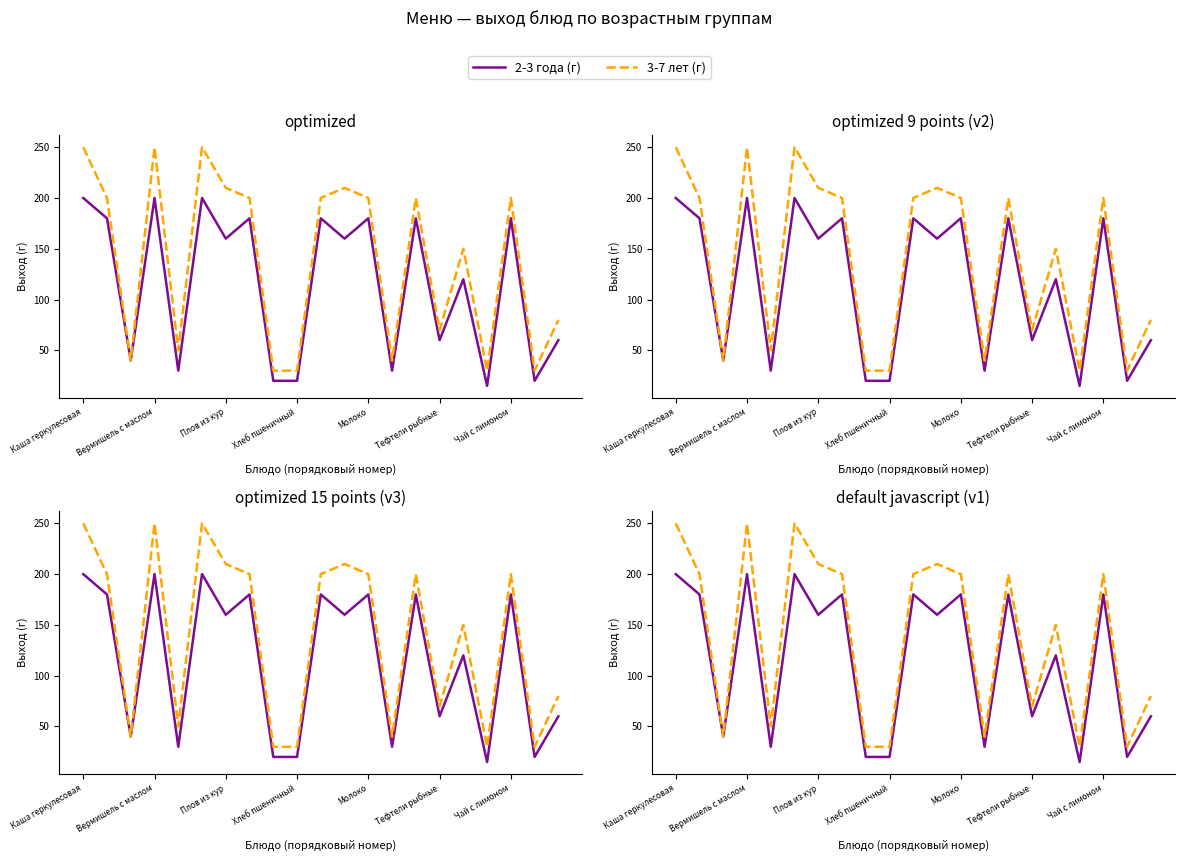

What is the difference between the 3-7 лет (г) values at 20 and Тефтели рыбные?

170